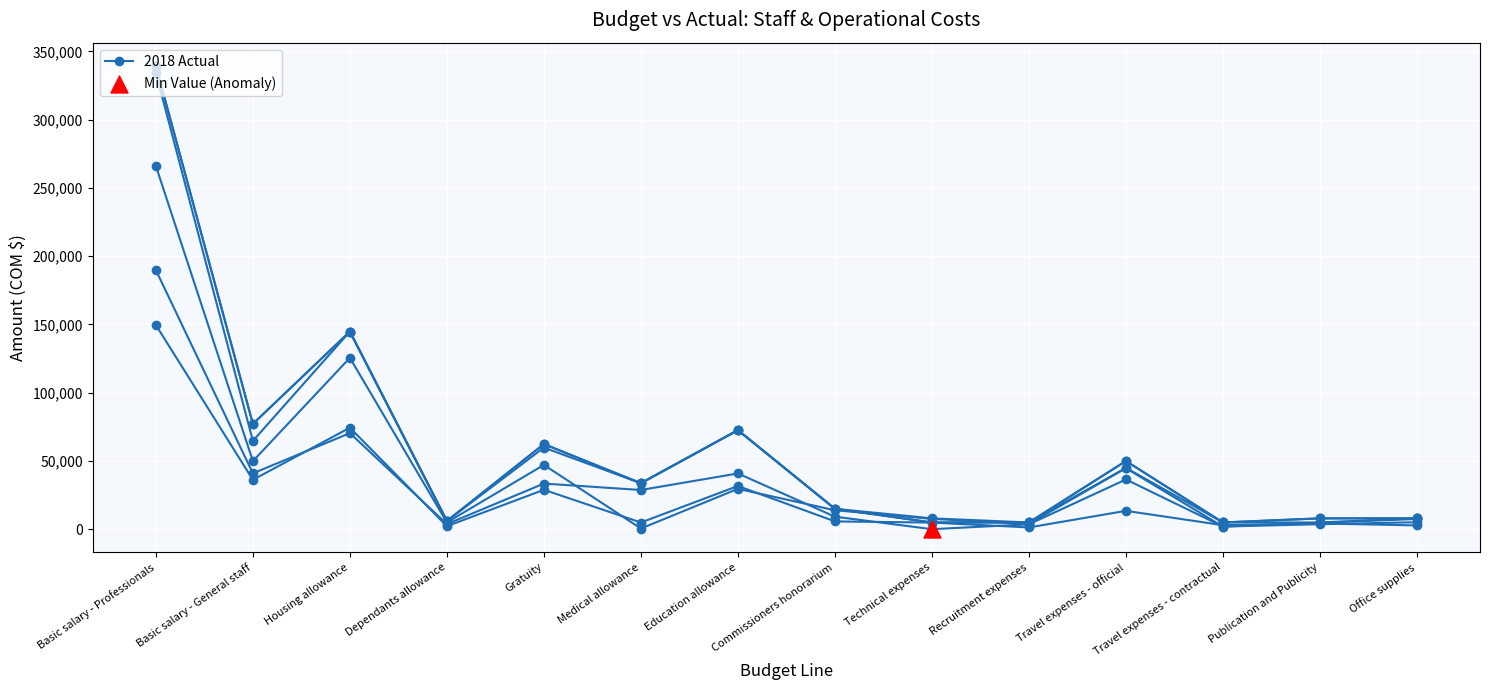

Which has a higher value, Dependants allowance or Office supplies?

Office supplies